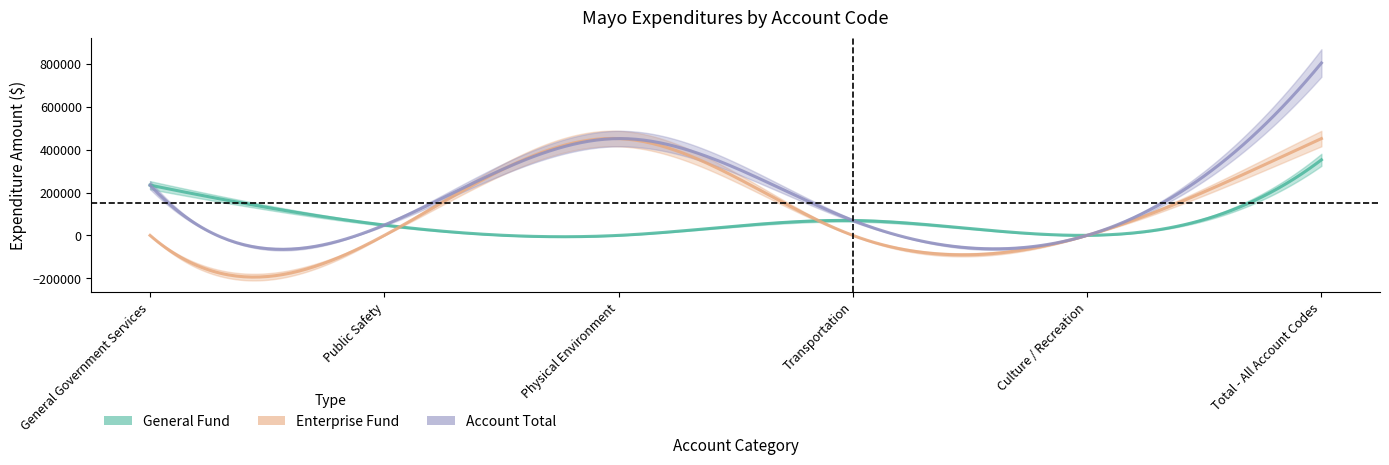

What position from the left is Public Safety?

2